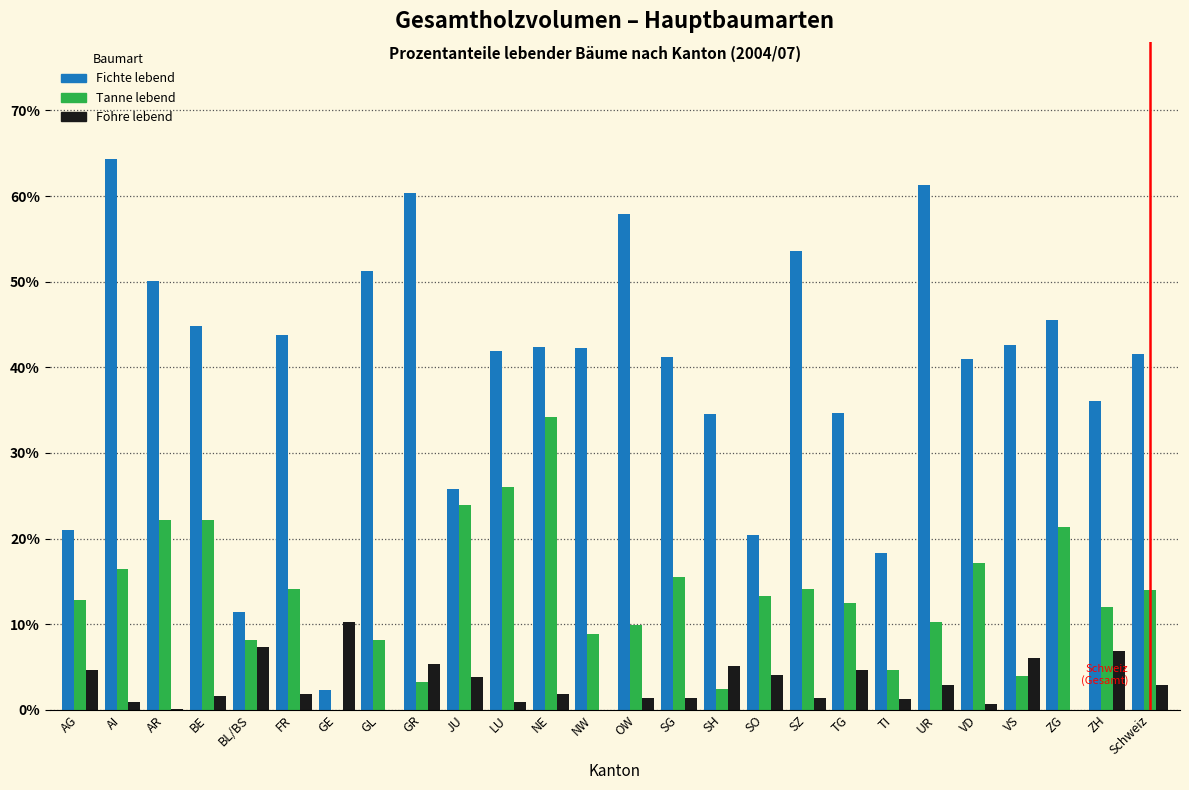

What is the maximum value for Fichte lebend?

64.3